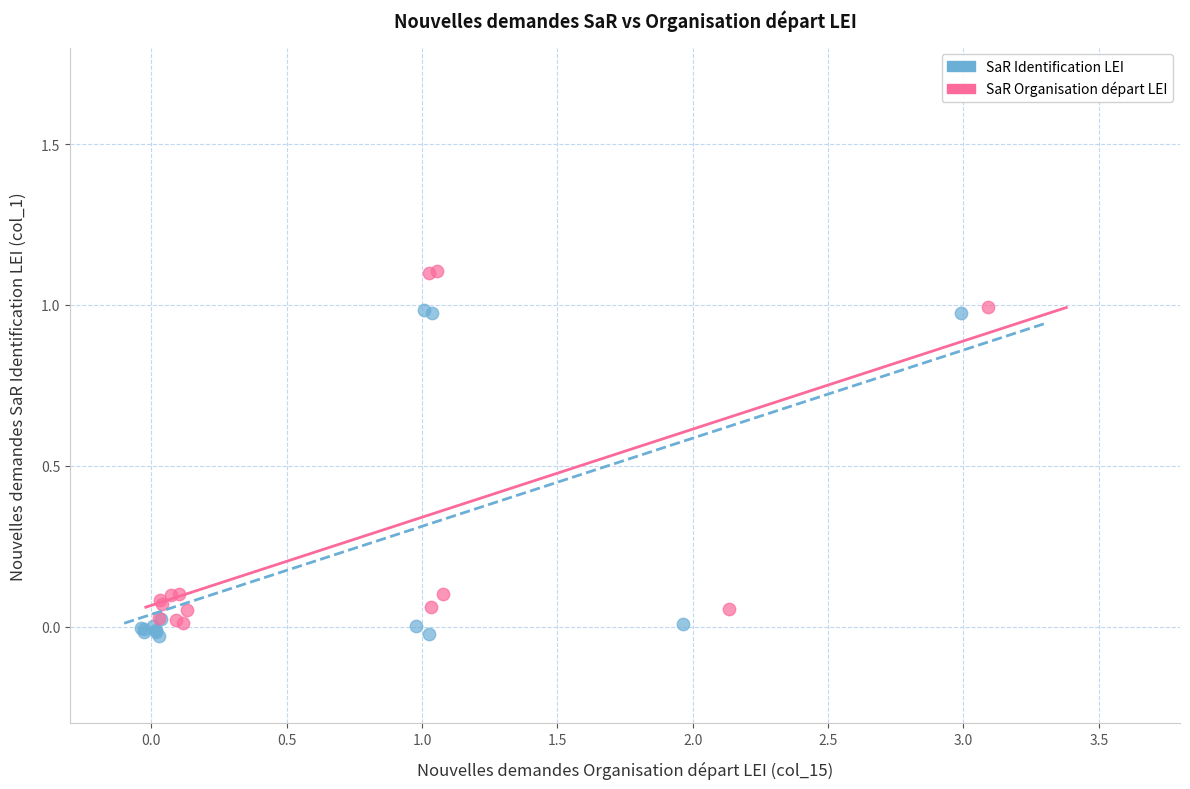

Which series reaches the maximum Y coordinate?

SaR Organisation départ LEI